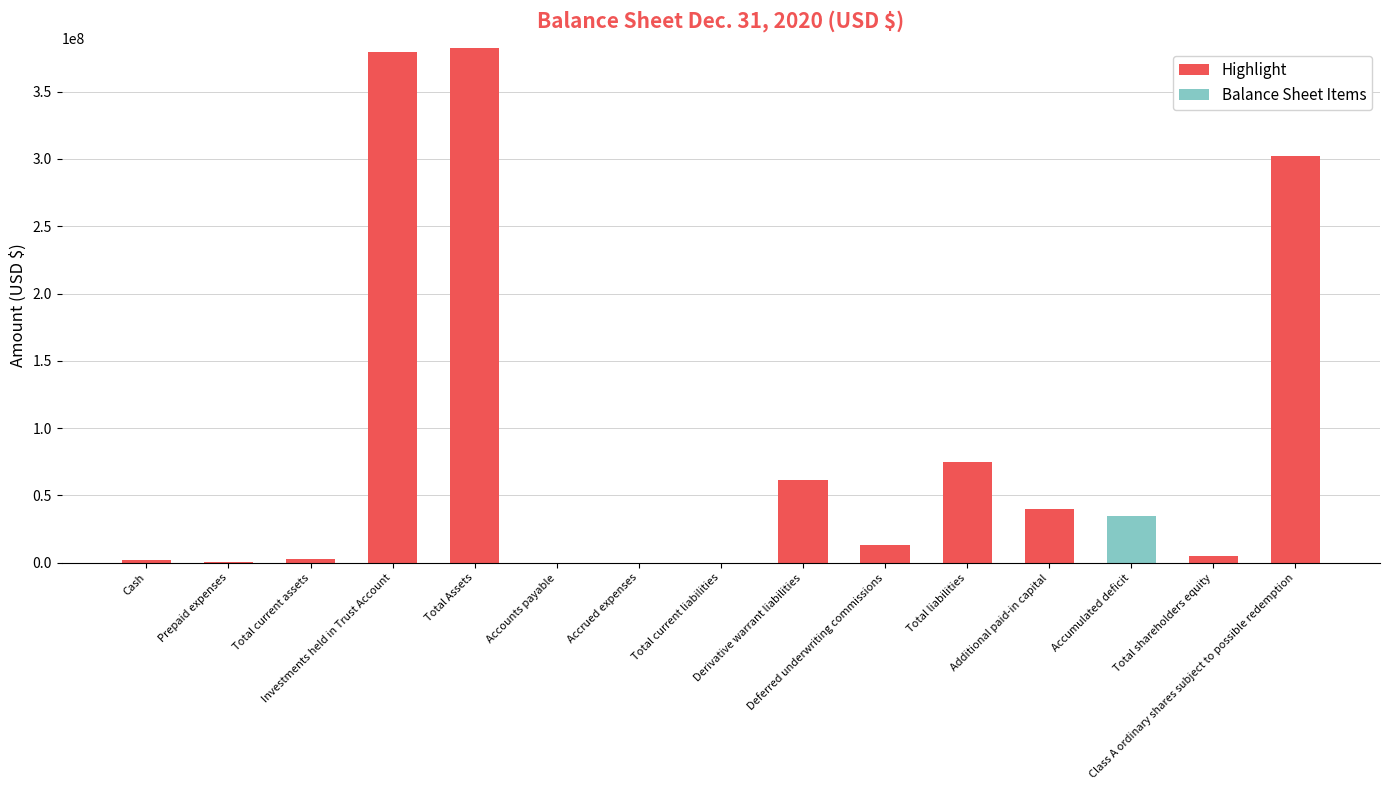

What are all the series names shown in the legend?

Highlight, Balance Sheet Items